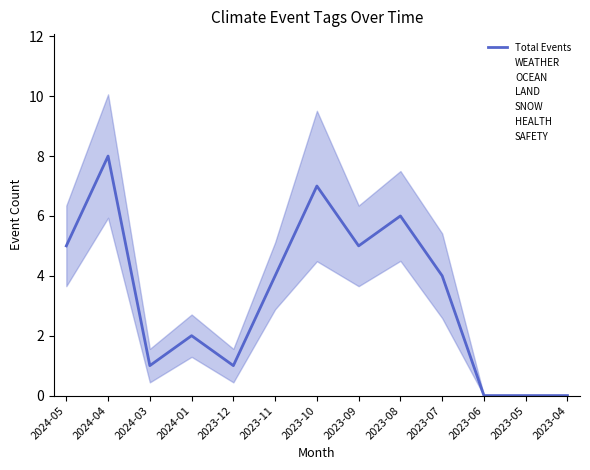

What is the sum of the values at 2024-03 and 2023-08?

7